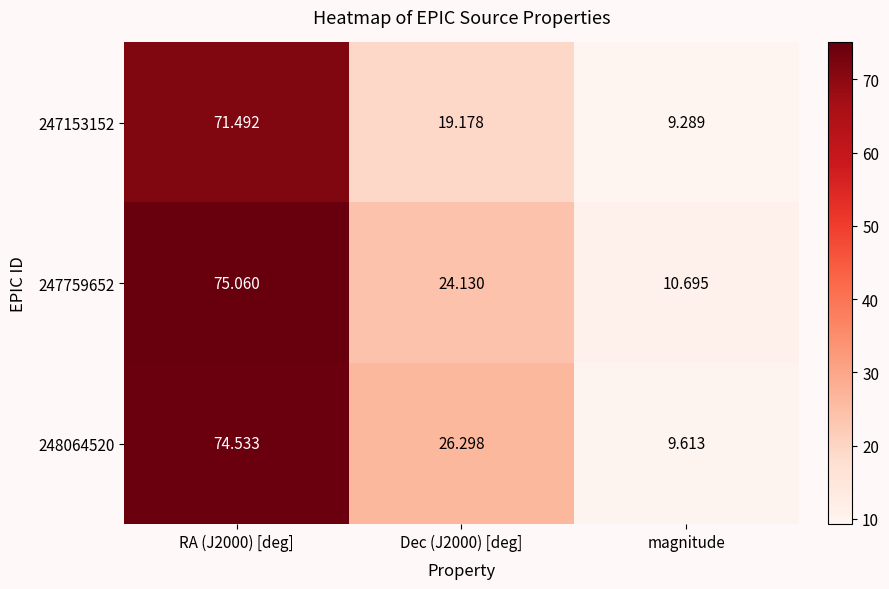

At which category does the chart reach its minimum across all series?

magnitude